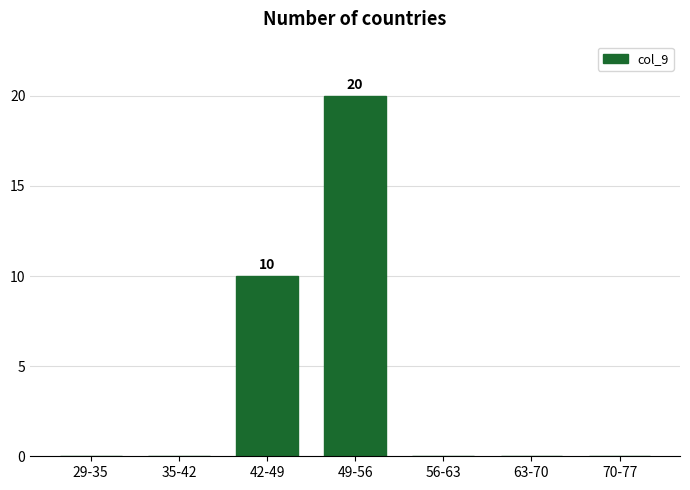

Reading left to right, transcribe all the data shown in this chart.

29-35=0	35-42=0	42-49=10	49-56=20	56-63=0	63-70=0	70-77=0